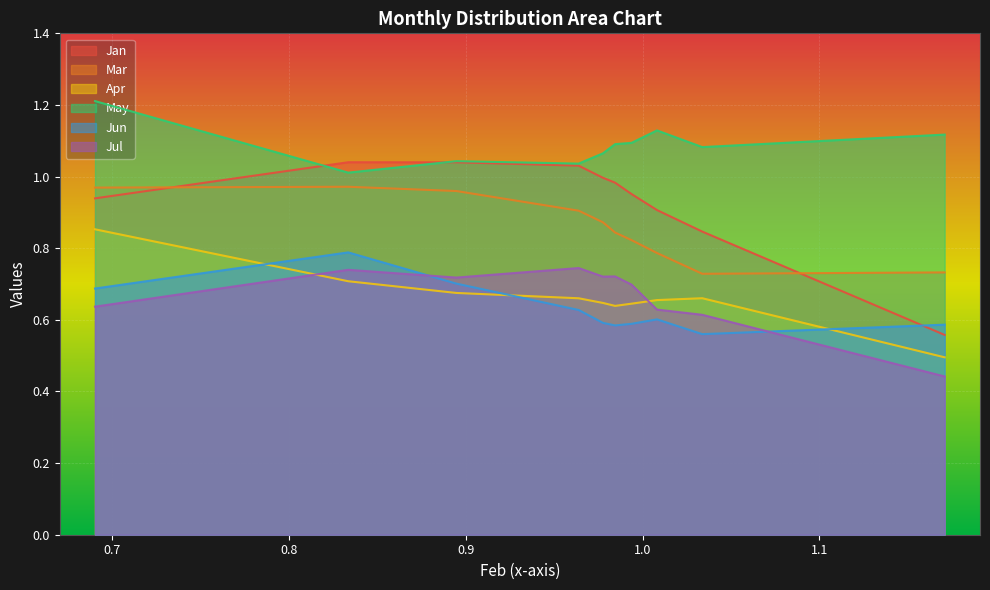

What is the maximum value for May?

1.2